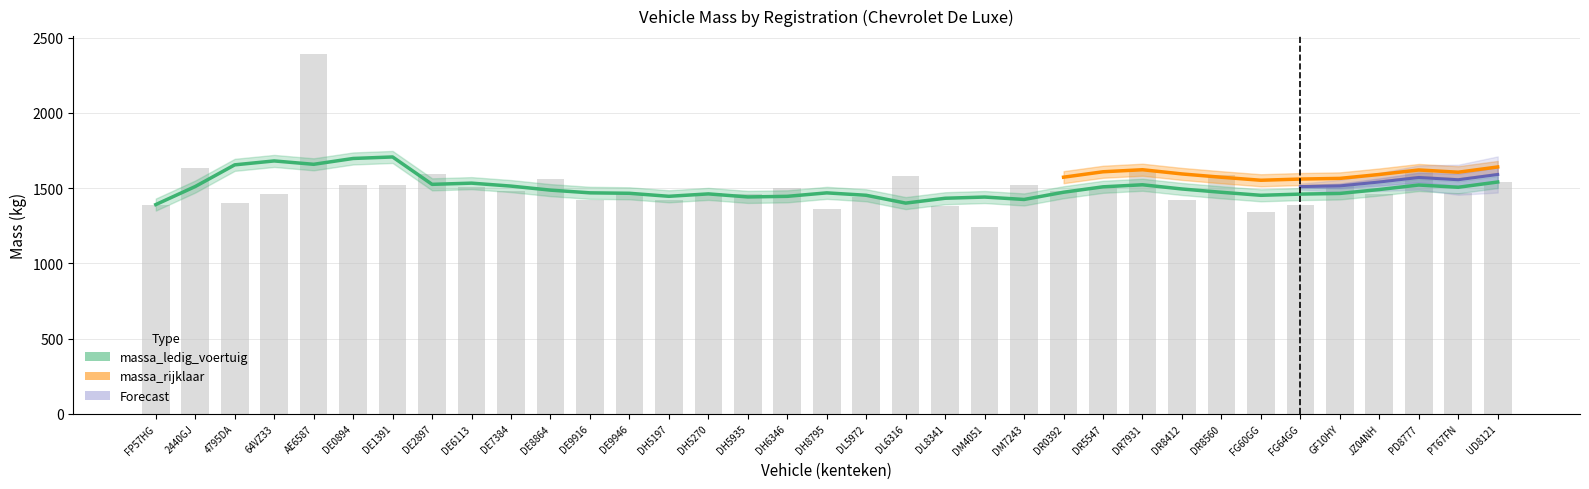

What is the smallest value displayed?

1240